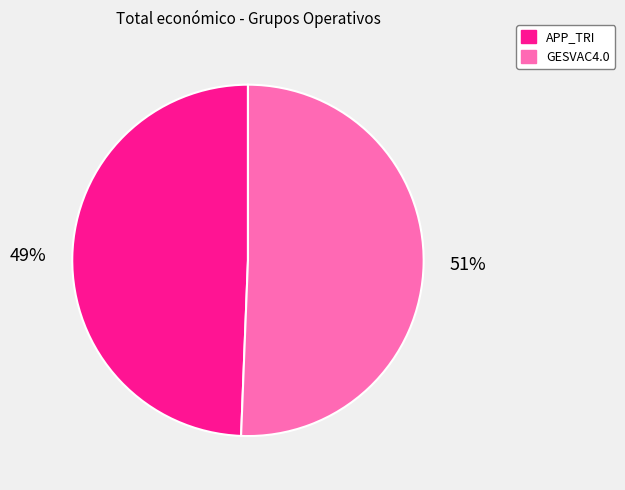

Is there a majority slice in this chart?

Yes